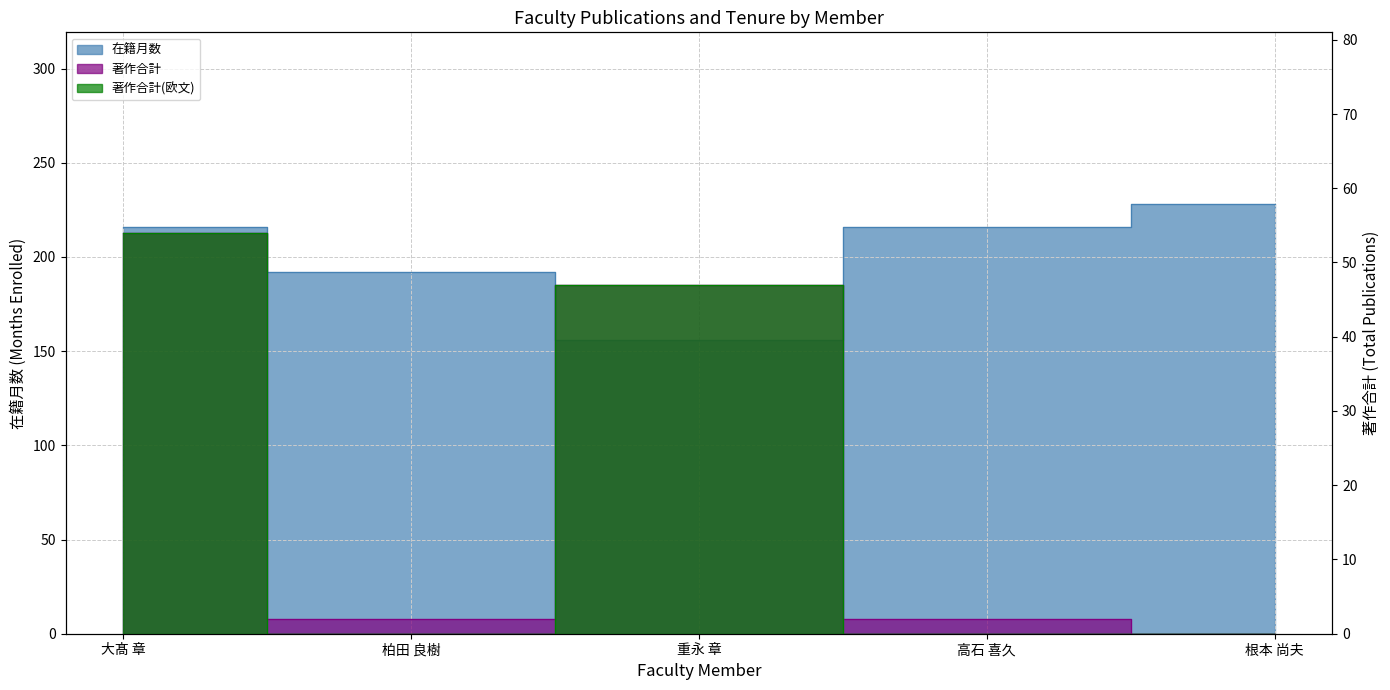

At which category is the sum across all series the highest?

大髙 章